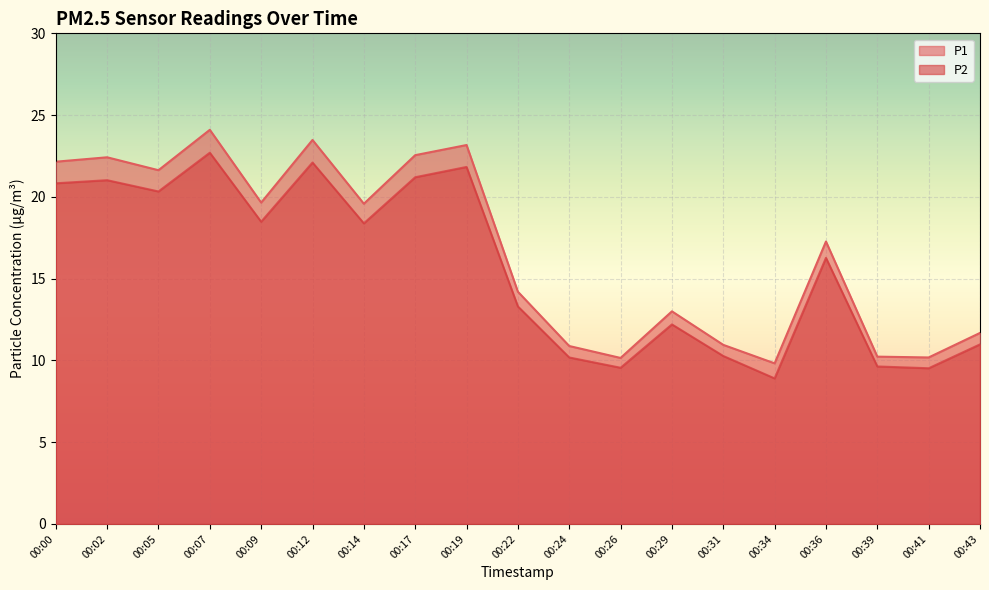

True or false: P1 has a value of 6.9 at 00:00.

False